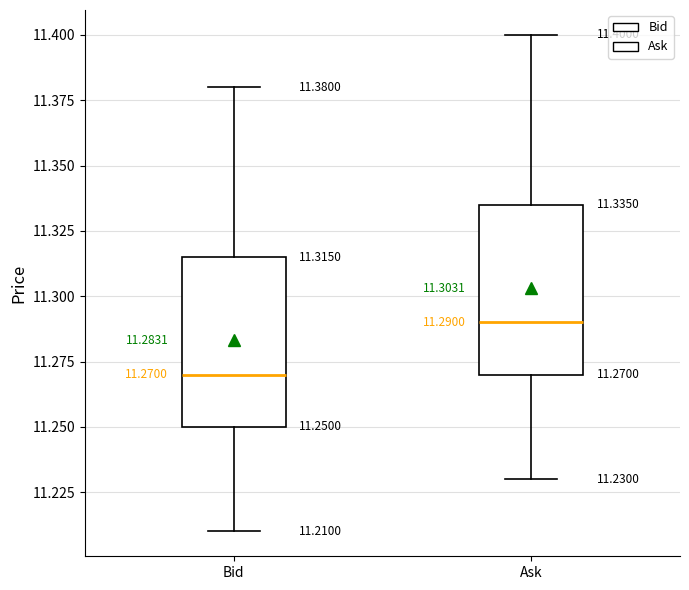

Which box has the highest median line?

Ask